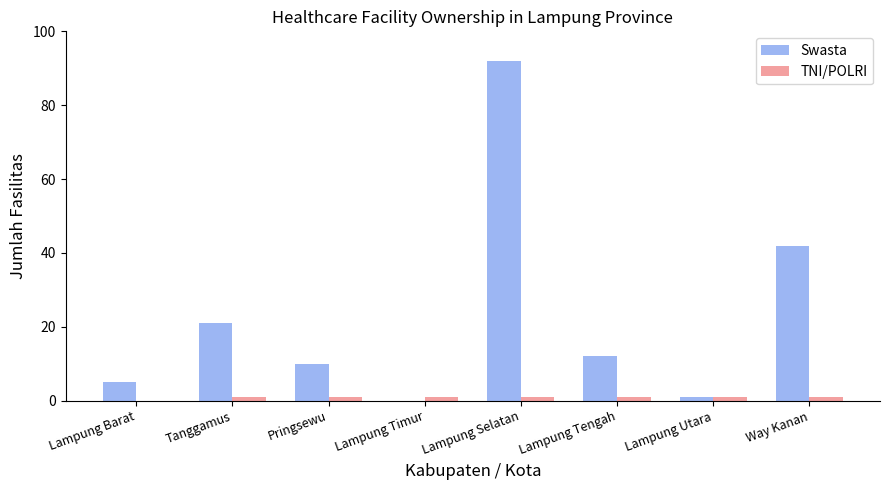

At which label is Swasta closest to 46?

Way Kanan